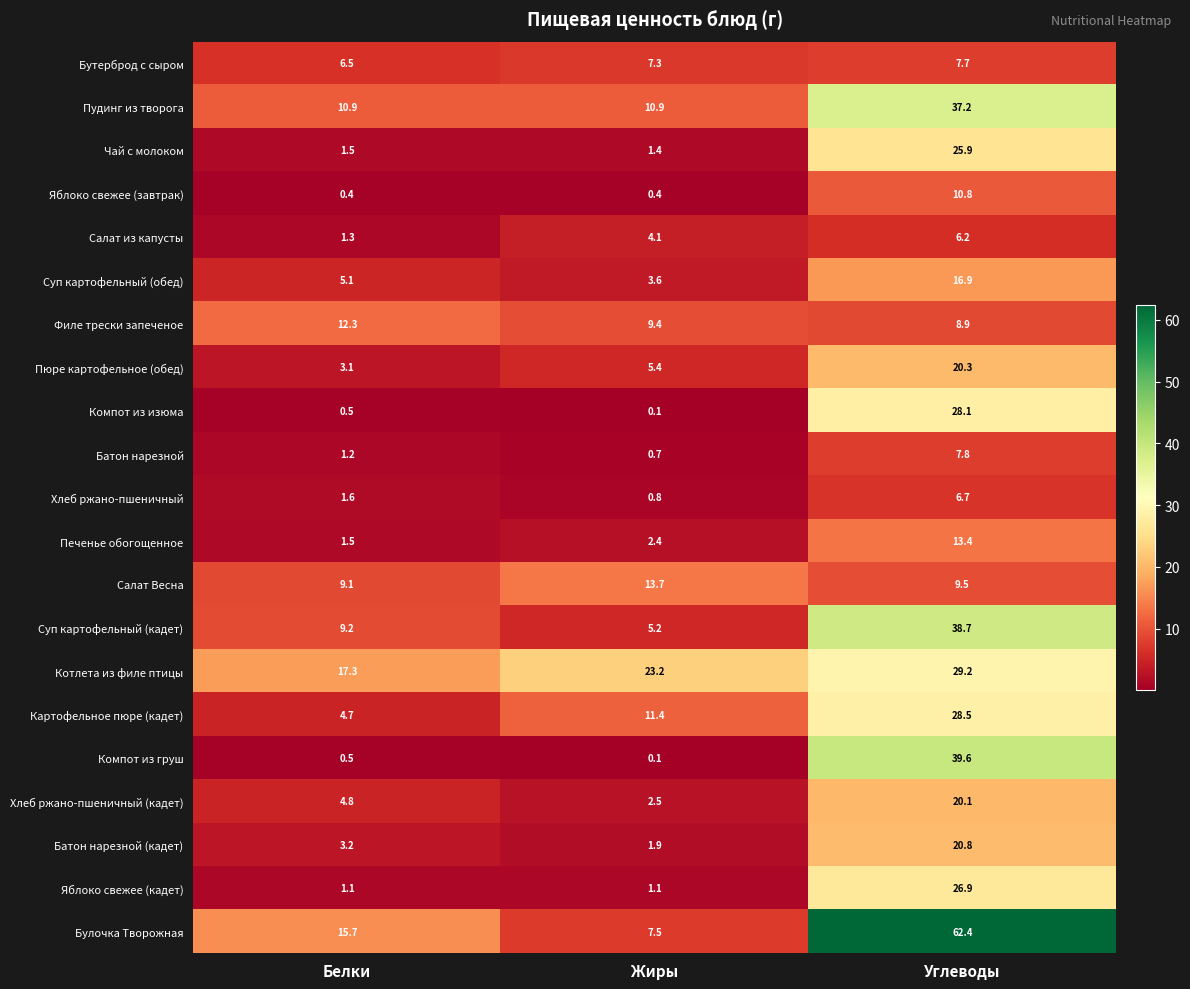

What is the difference between the Хлеб ржано-пшеничный values at Углеводы and Жиры?

5.9